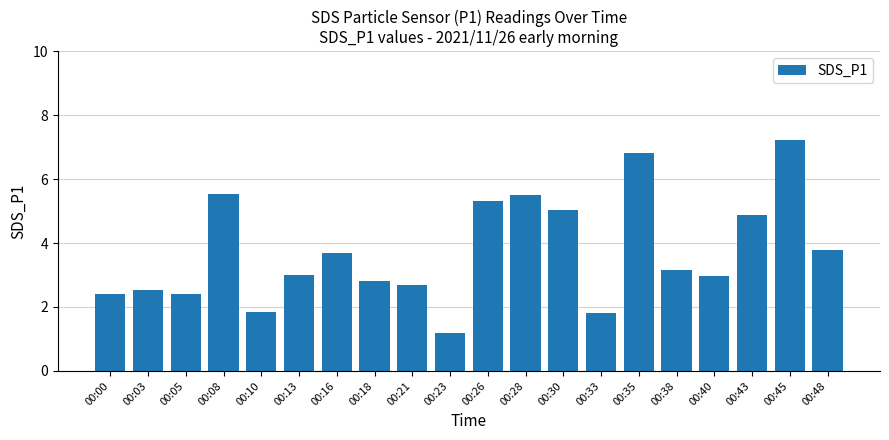

What is the value of the 5th bar from the left?

1.8